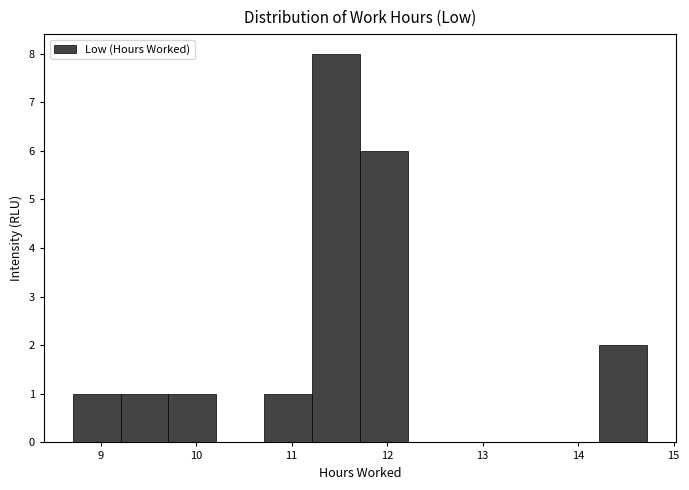

Reading left to right, transcribe this chart: for each bar, give the range it covers on the x-axis and its height. Neither the bar edges nor the heights are printed on the chart, so give them approximately, as read against the axes.

8.7 to 9.2: 1
9.2 to 9.7: 1
9.7 to 10.2: 1
10.2 to 10.7: 0
10.7 to 11.2: 1
11.2 to 11.7: 8
11.7 to 12.2: 6
12.2 to 12.7: 0
12.7 to 13.2: 0
13.2 to 13.7: 0
13.7 to 14.2: 0
14.2 to 14.7: 2